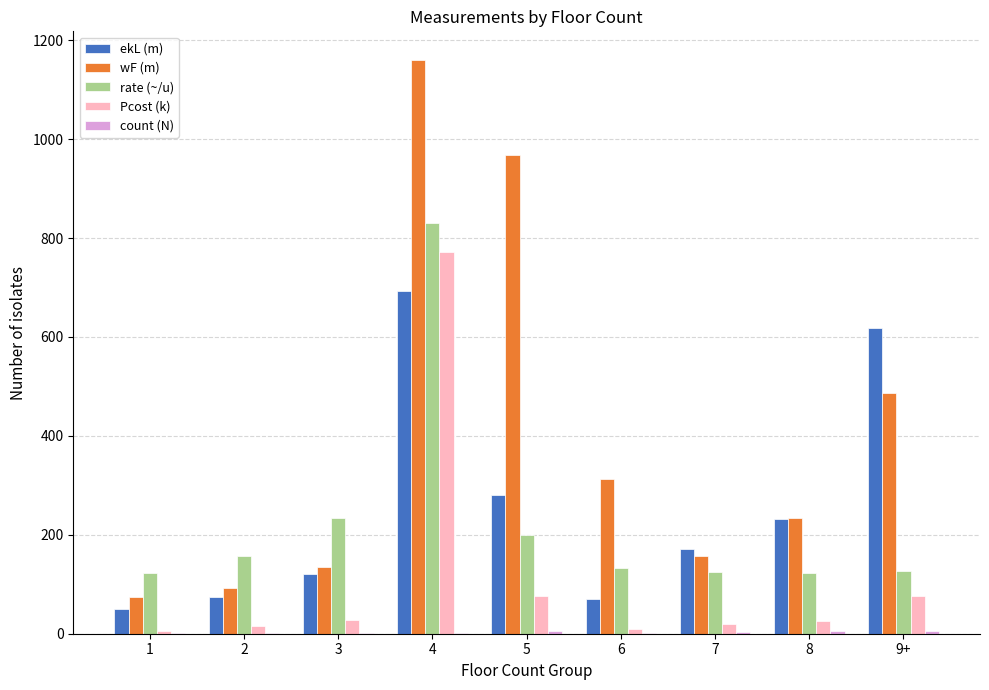

What is the sum of all ekL (m) values?

2308.8